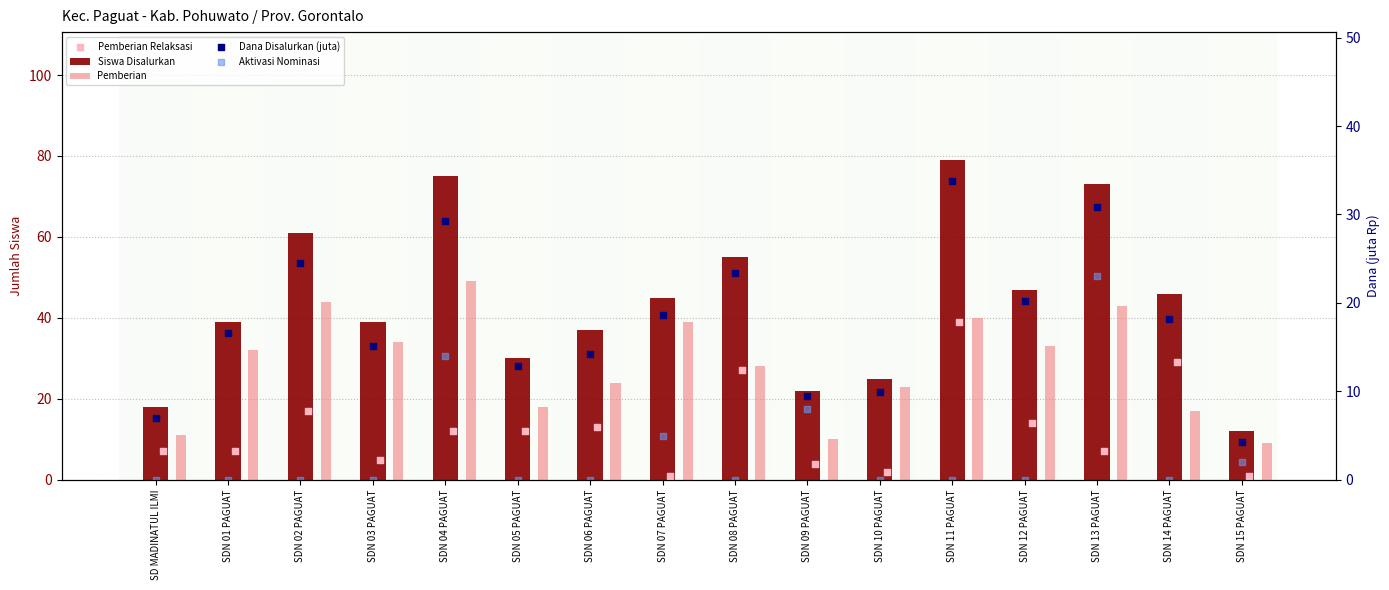

Which series reaches the maximum Y coordinate?

Siswa Disalurkan